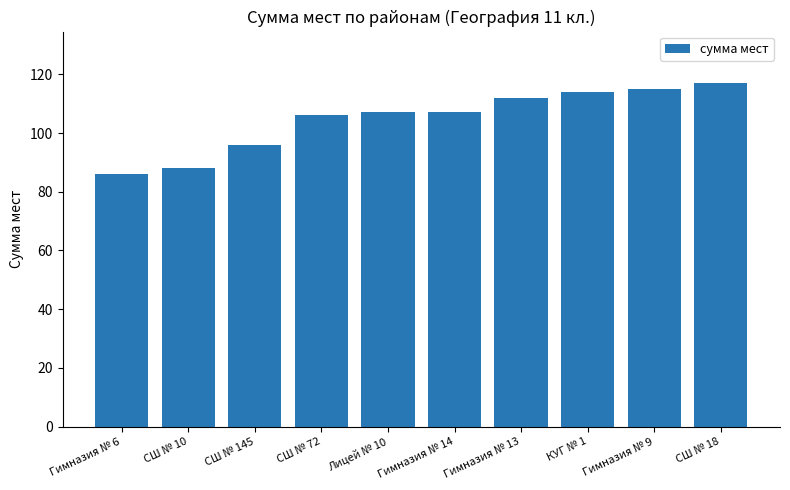

What is the sum of the values at Гимназия № 13 and Гимназия № 9?

227